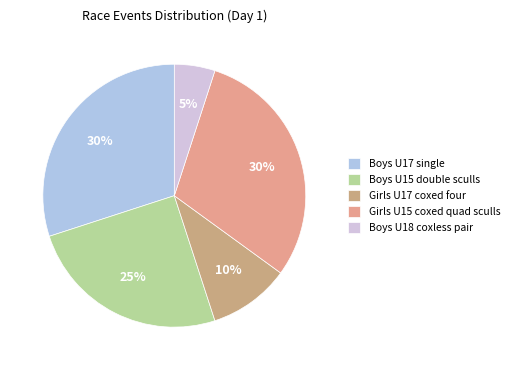

Is Boys U17 single the majority of the pie?

No